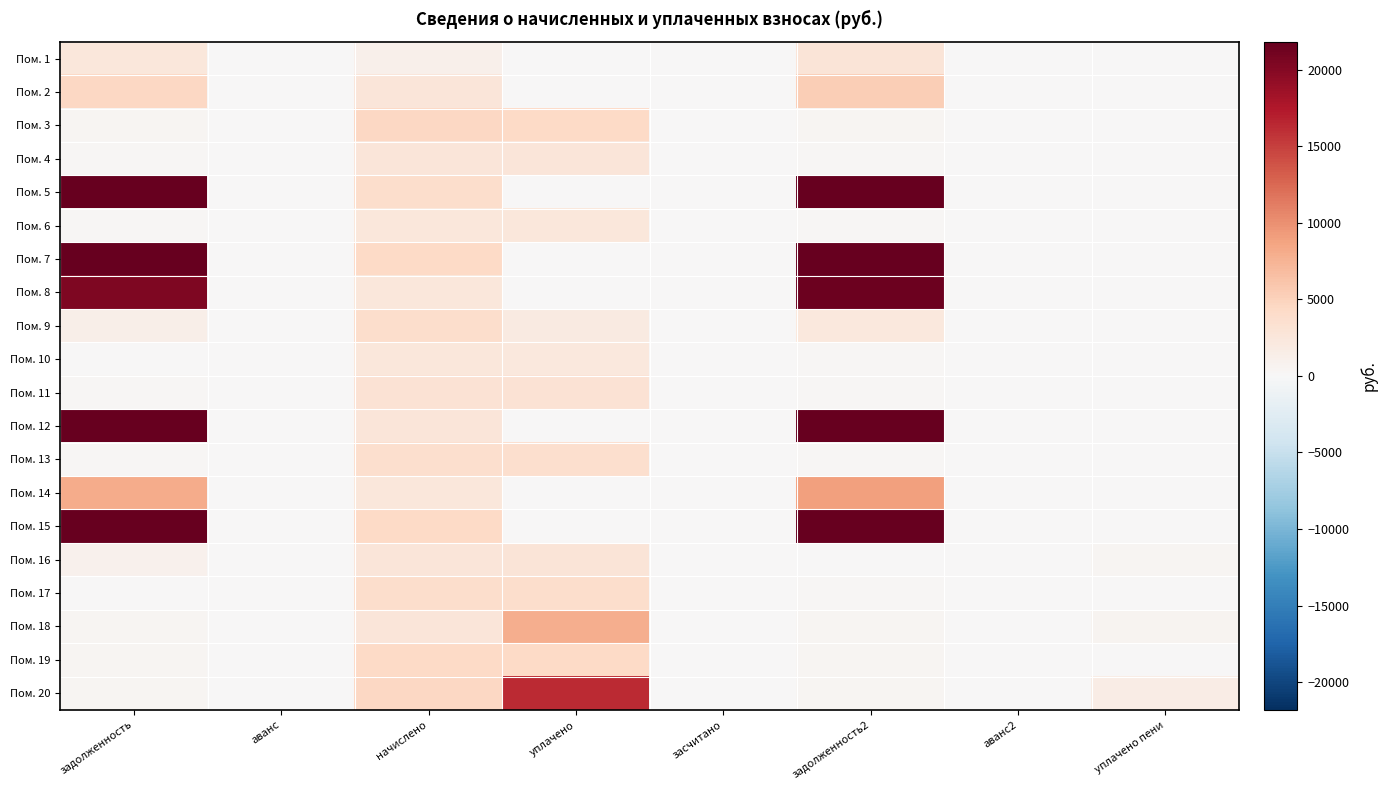

Which has a higher value, начислено or уплачено пени?

начислено